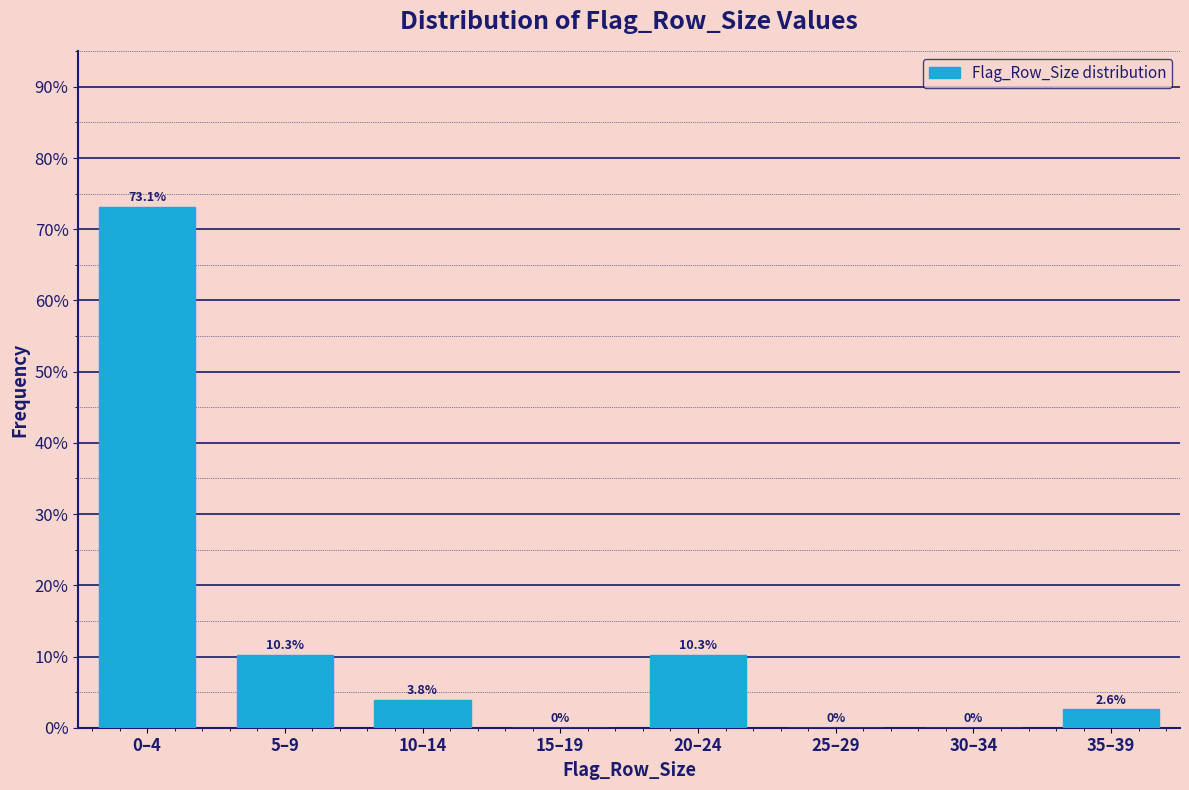

Reading left to right, what are all the values shown in this chart?

0–4=73.1	5–9=10.3	10–14=3.8	15–19=0.0	20–24=10.3	25–29=0.0	30–34=0.0	35–39=2.6